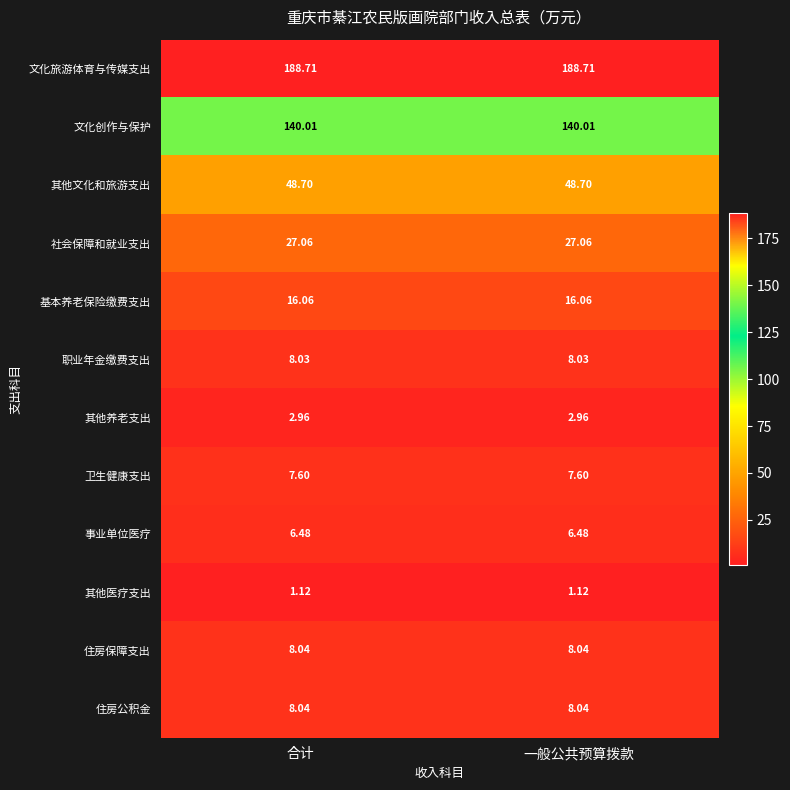

Is the value of 住房公积金 at 一般公共预算拨款 greater than the value of 其他文化和旅游支出 at 一般公共预算拨款?

No